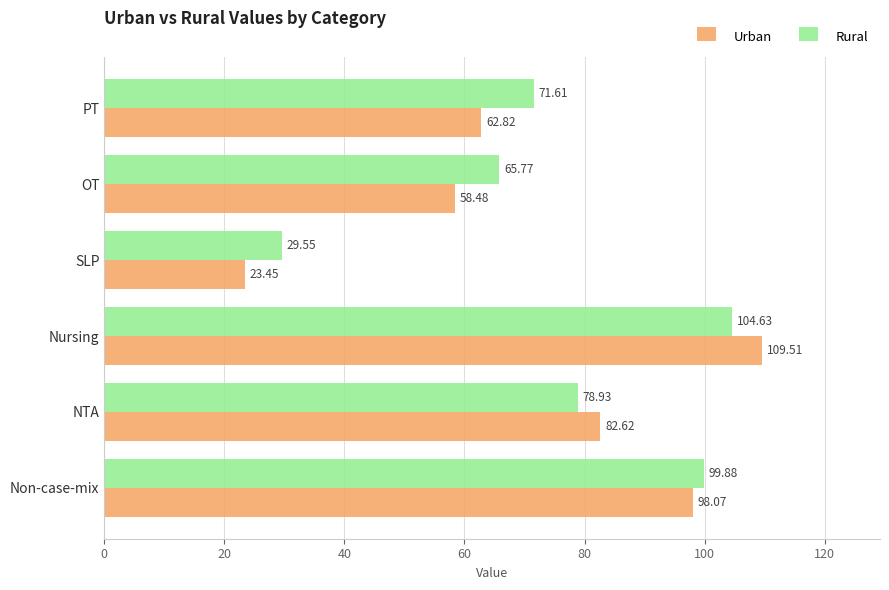

How many distinct data groups are displayed?

2